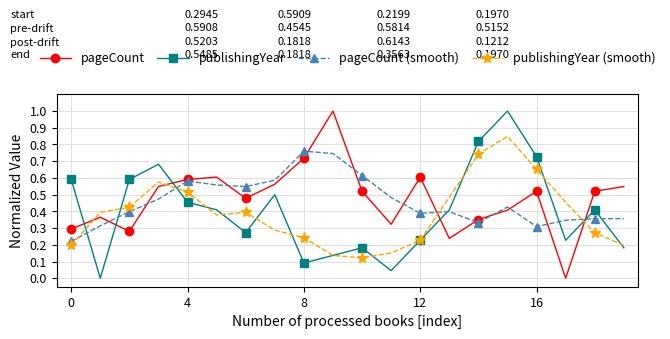

True or false: publishingYear has more than 2 points higher than both neighbors.

True